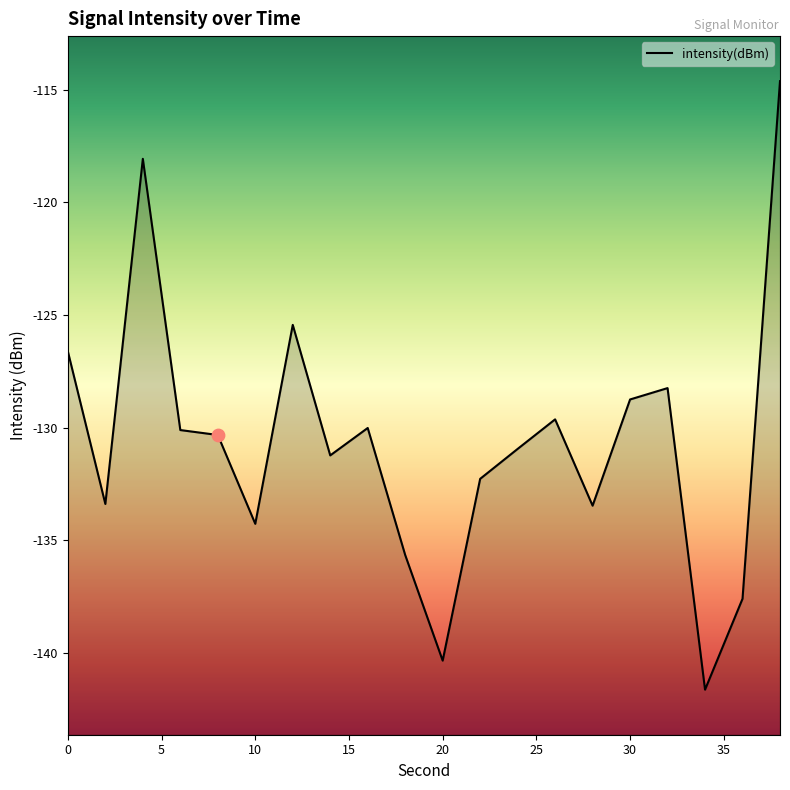

What is the change in value from 4 to 34?

-23.6